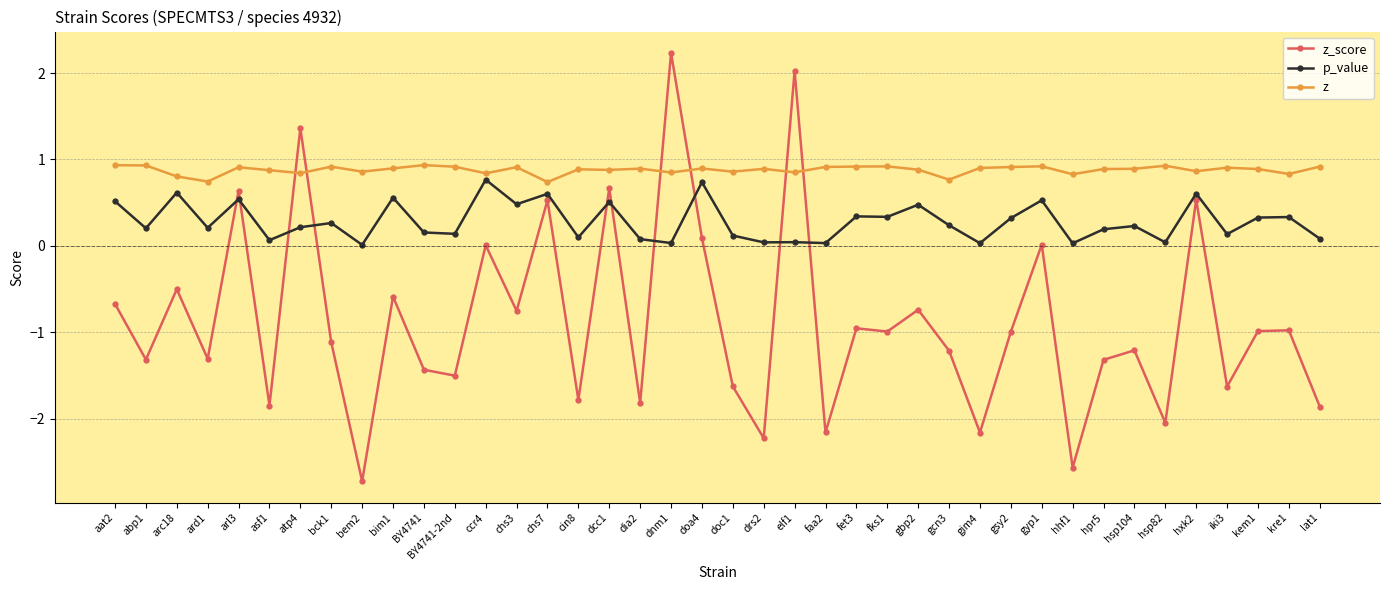

List the series in order of their overall mean, lowest first.

z_score, p_value, z